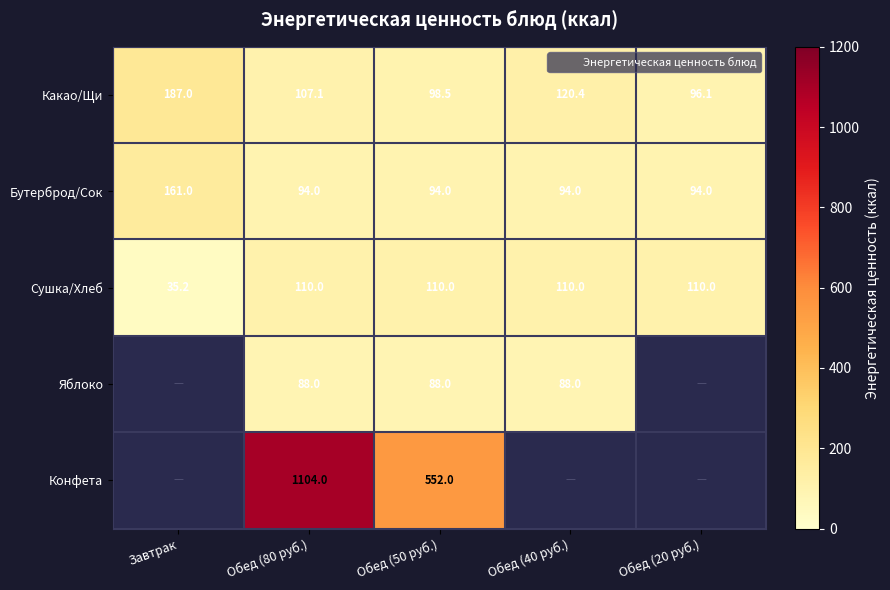

How many distinct data groups are displayed?

5